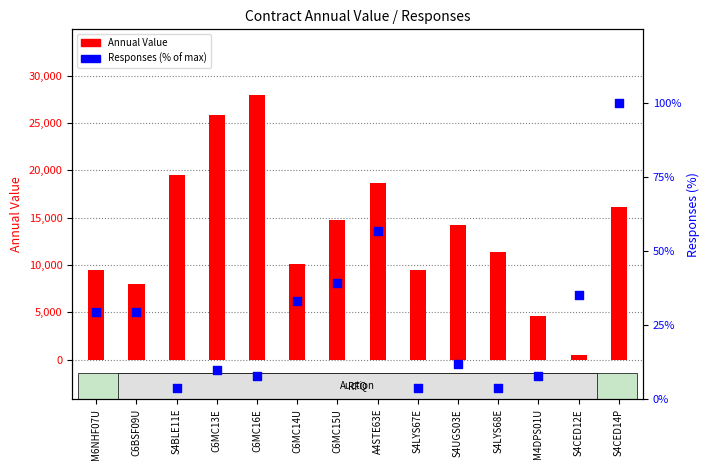

At which category is the sum across all series the highest?

C6MC16E